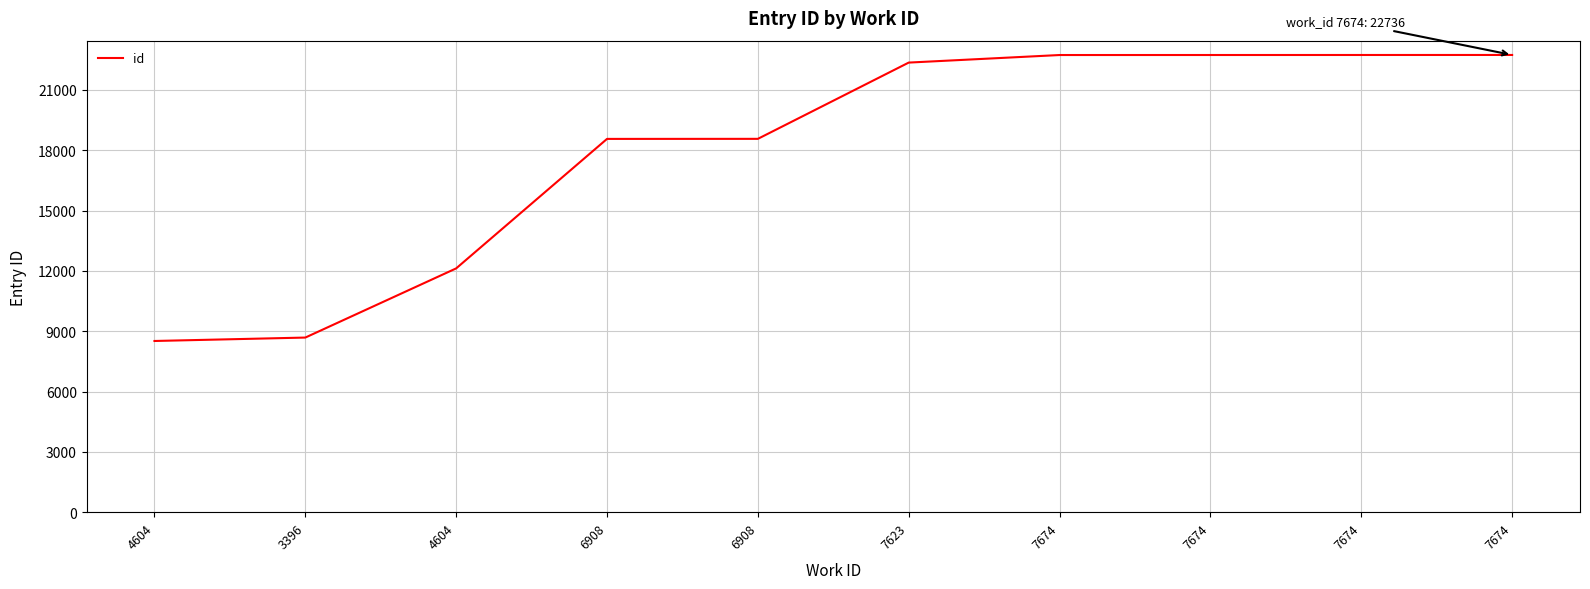

Reading left to right, what are all the values shown in this chart?

8513	8683	12123	18562	18565	22357	22733	22734	22735	22736